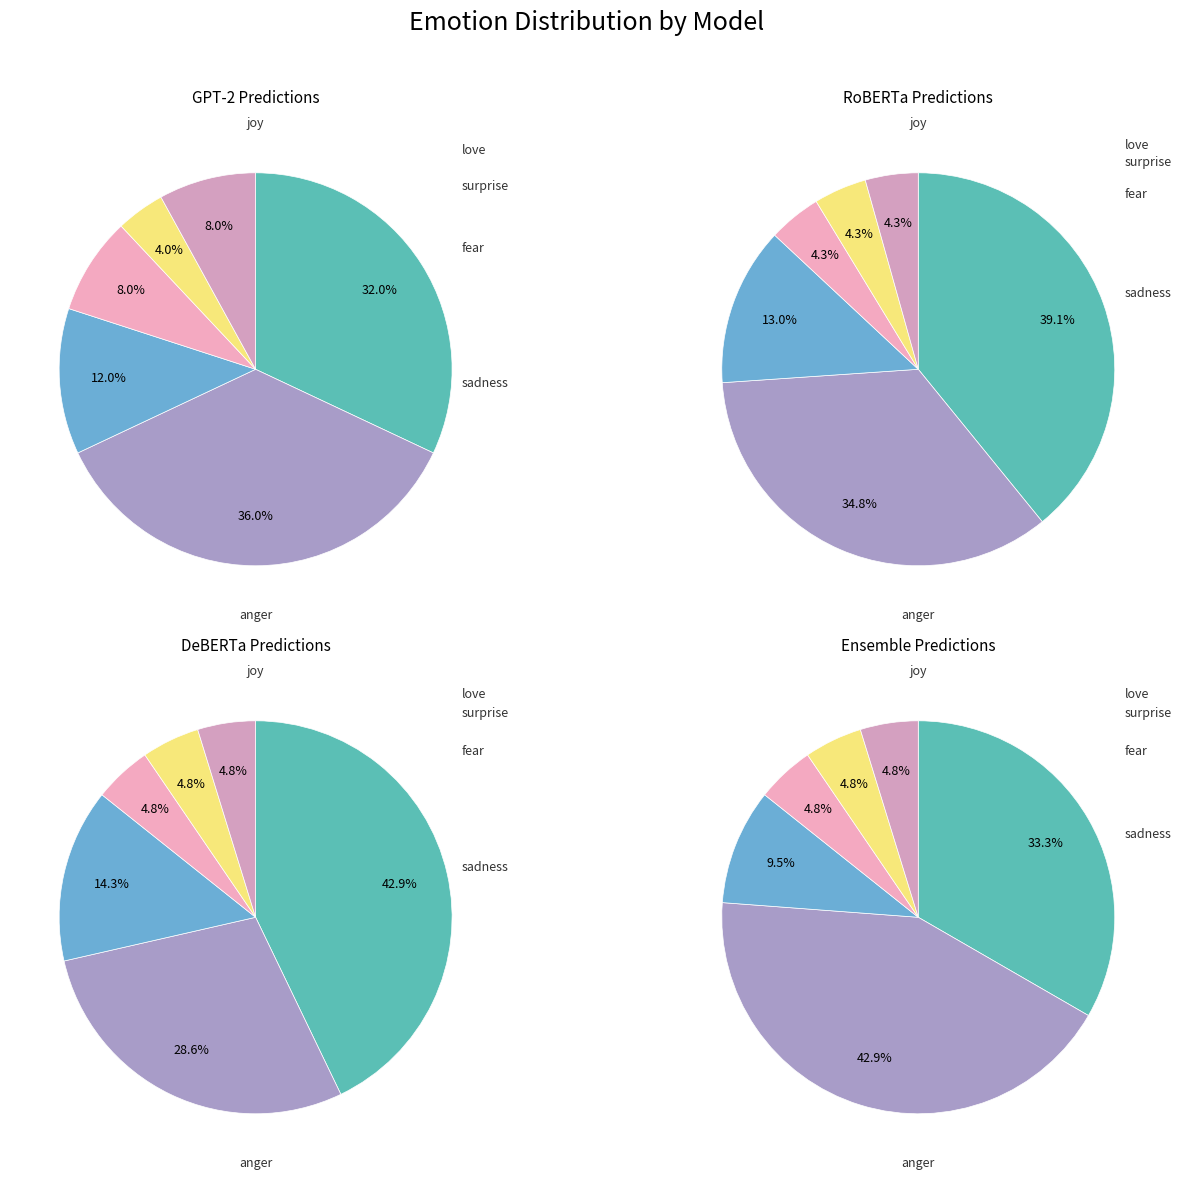

True or false: 4 accounts for 1% of the total.

False